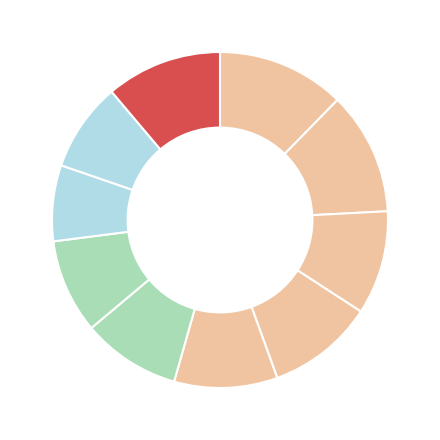

Which category has the biggest portion of the pie?

pct05